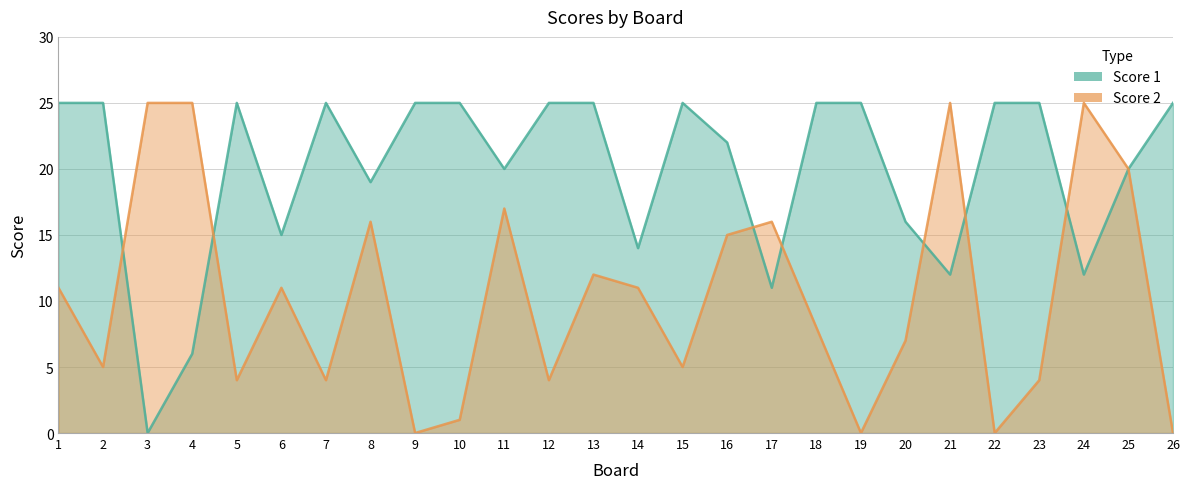

What is the greatest value displayed?

25